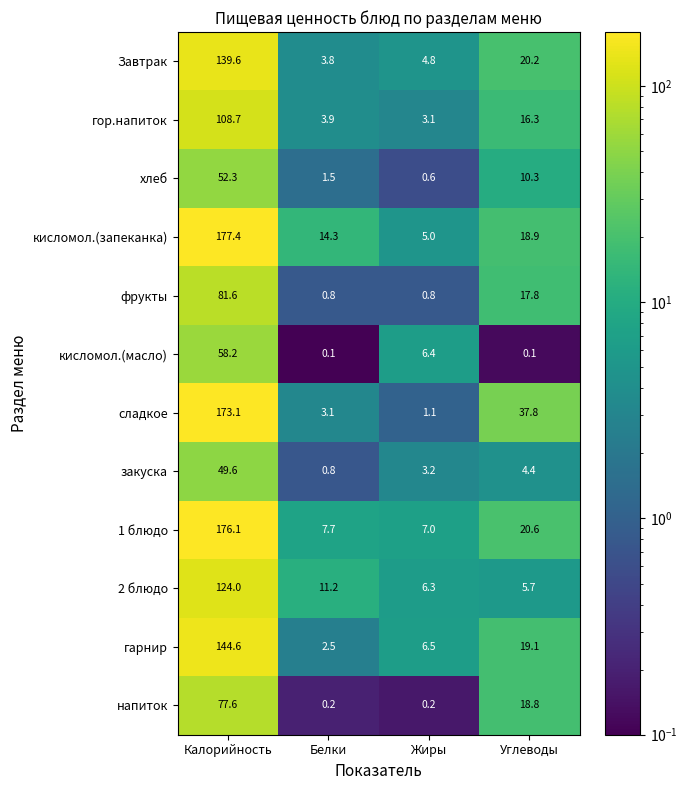

True or false: закуска has a value of 4.4 at Углеводы.

True